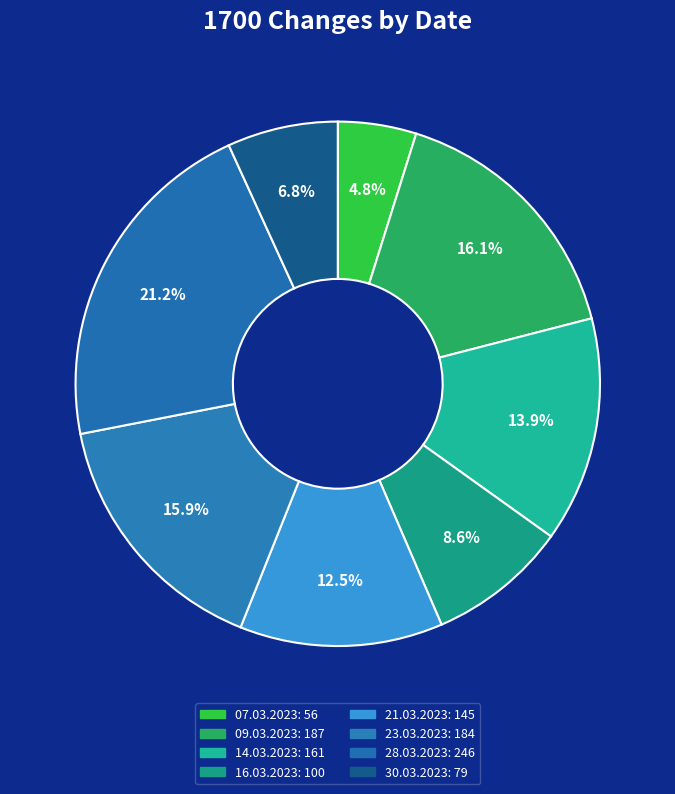

How much of the chart is everything except 07.03.2023?

95.2%